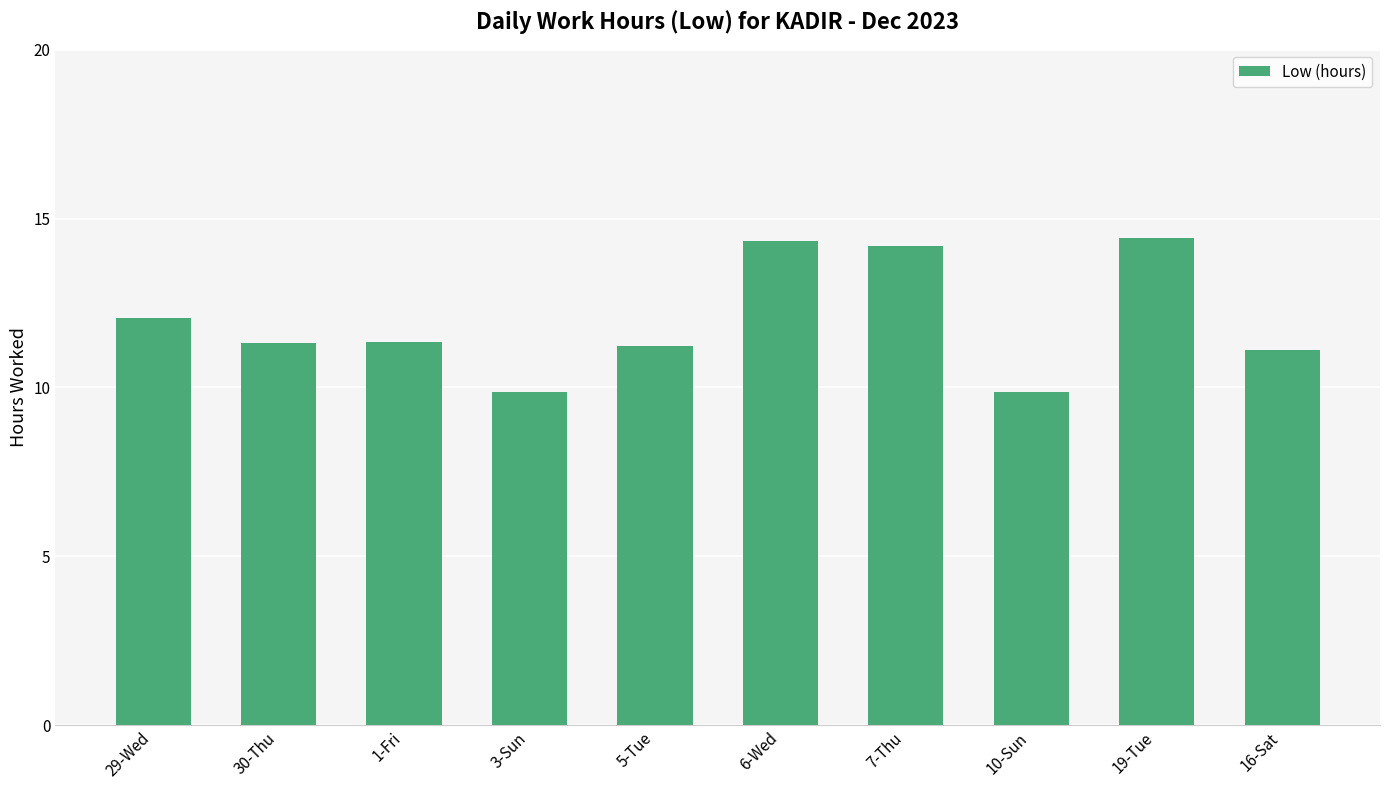

Which has a higher value, 5-Tue or 10-Sun?

5-Tue